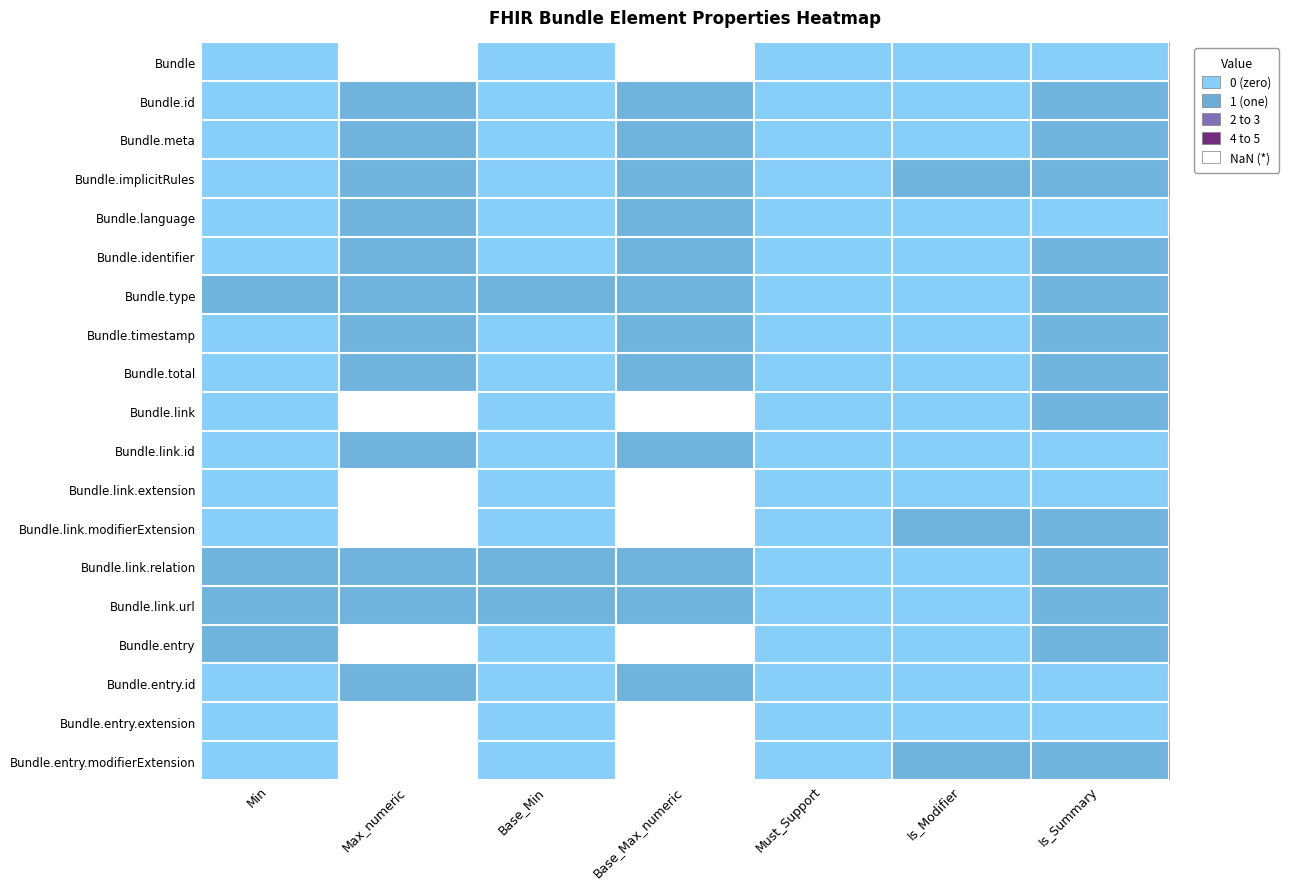

What is the total value across all series at Base_Min?

3.0